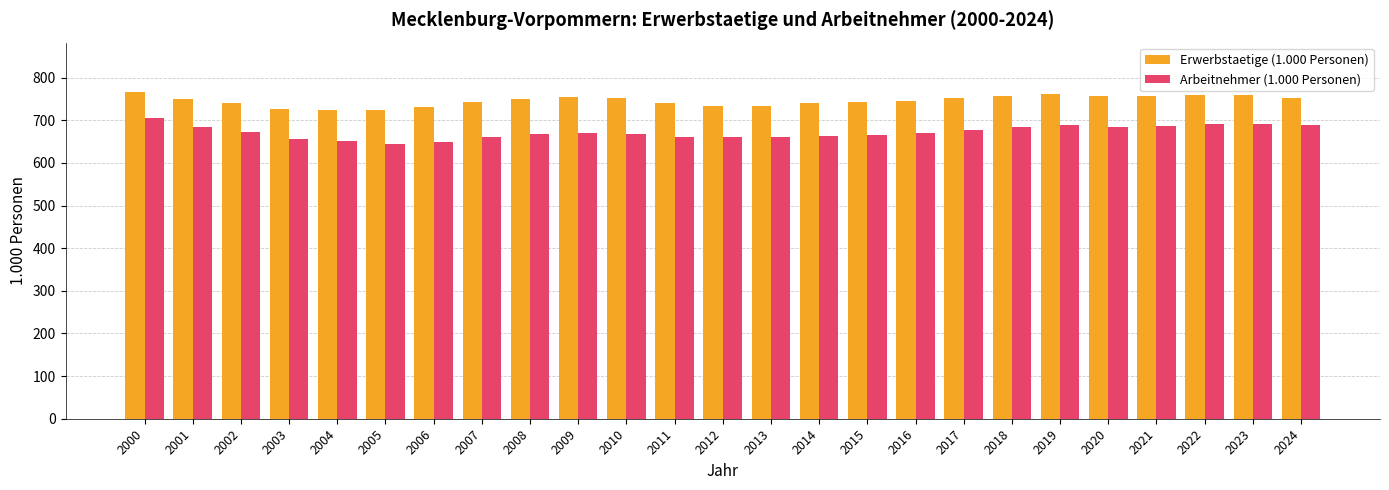

What are all the series names shown in the legend?

Erwerbstaetige (1.000 Personen), Arbeitnehmer (1.000 Personen)